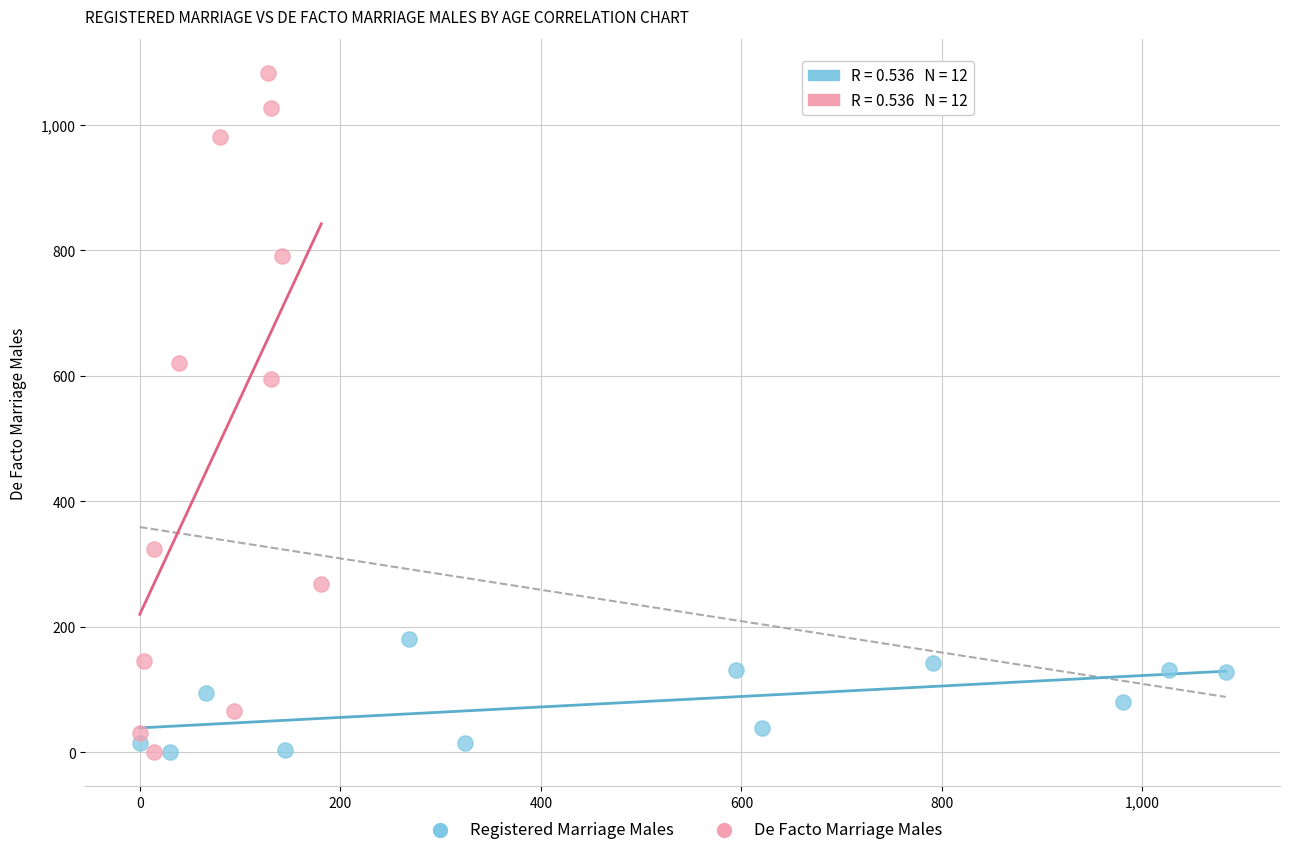

What are all the series names shown in the legend?

Registered Marriage Males, De Facto Marriage Males